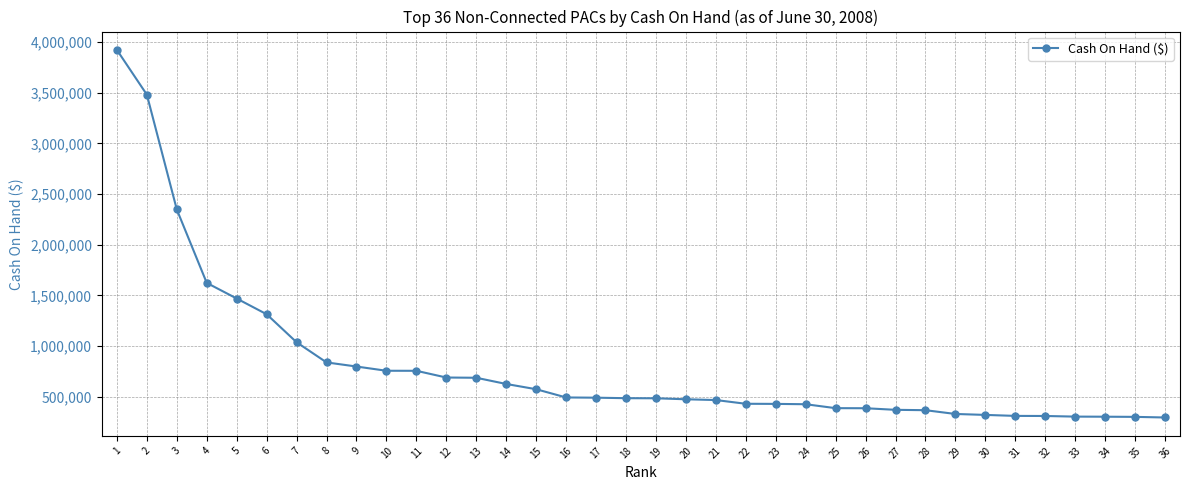

What is the change in value from 6 to 31?

-1003825.0